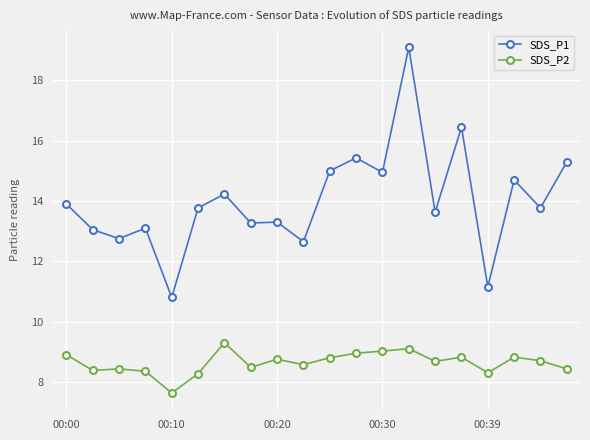

What is the highest value of the SDS_P1 series?

19.1